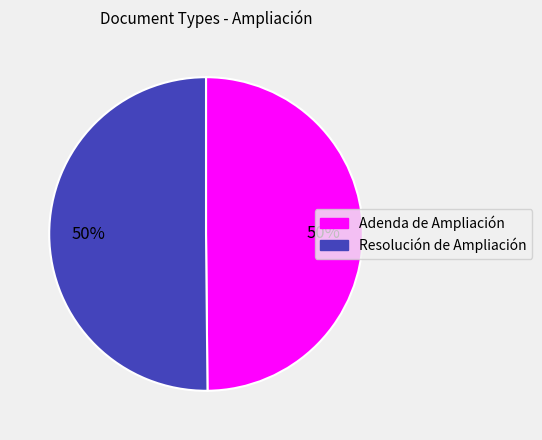

True or false: Adenda de Ampliación accounts for 50% of the total.

True